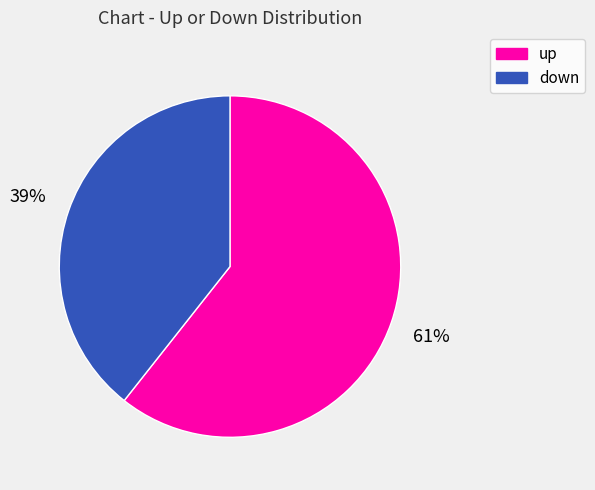

Is there any slice that represents more than half of the pie?

Yes